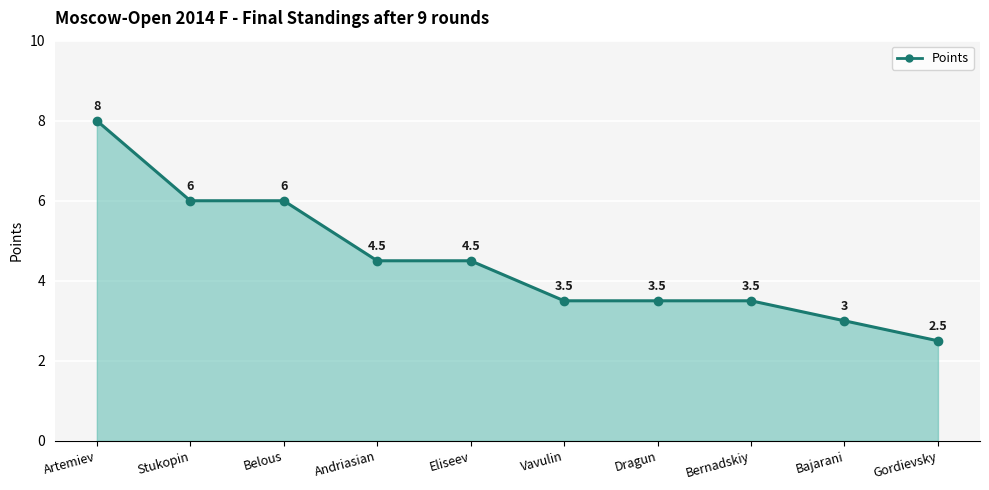

Which category has the lowest value across all series?

Gordievsky